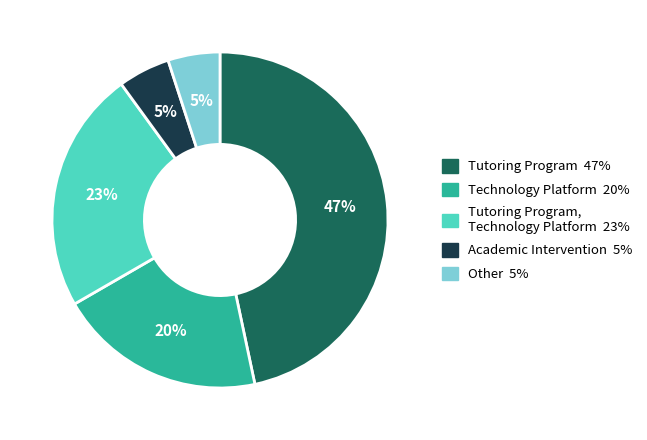

Is there a majority slice in this chart?

No